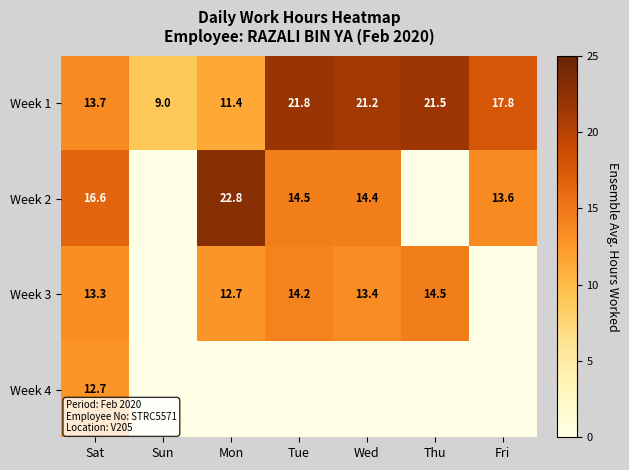

What is the sum of all Week 1 values?

116.4